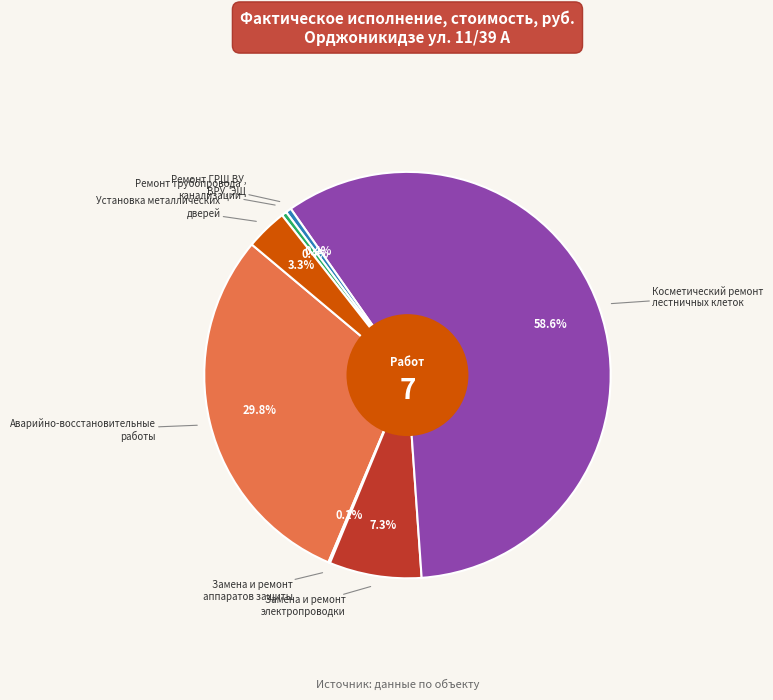

Does any single category account for the majority?

Yes